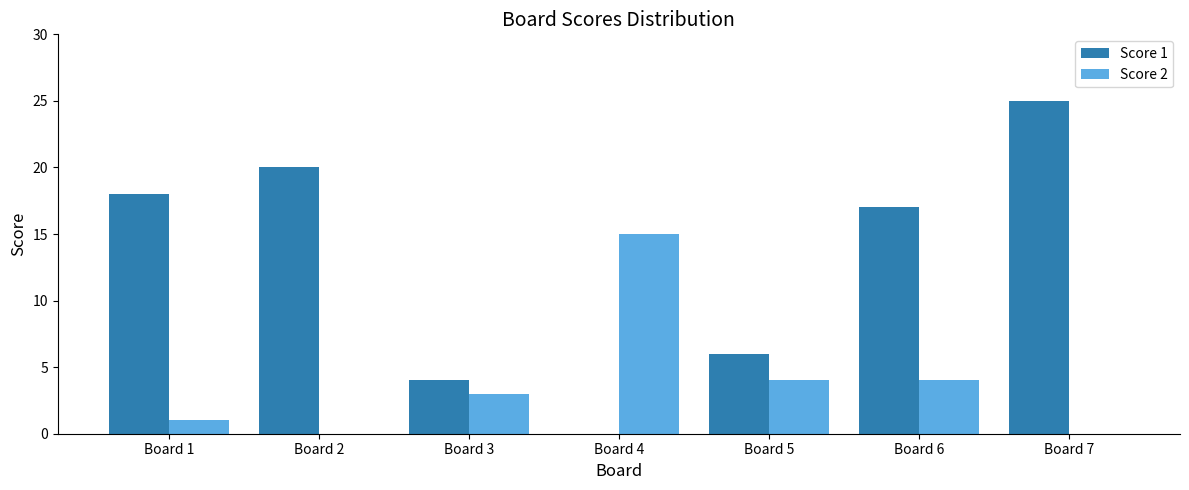

Reading left to right, transcribe all the data shown in this chart.

Score 1: 18	20	4	0	6	17	25
Score 2: 1	0	3	15	4	4	0